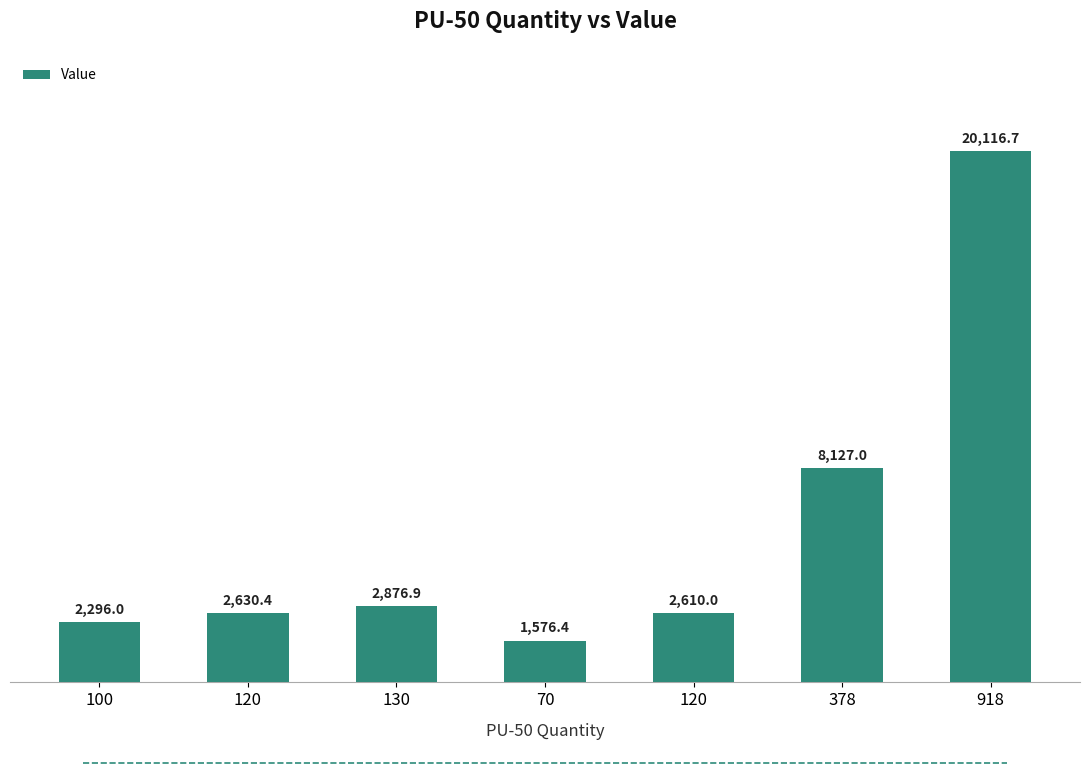

How many distinct data groups are displayed?

1